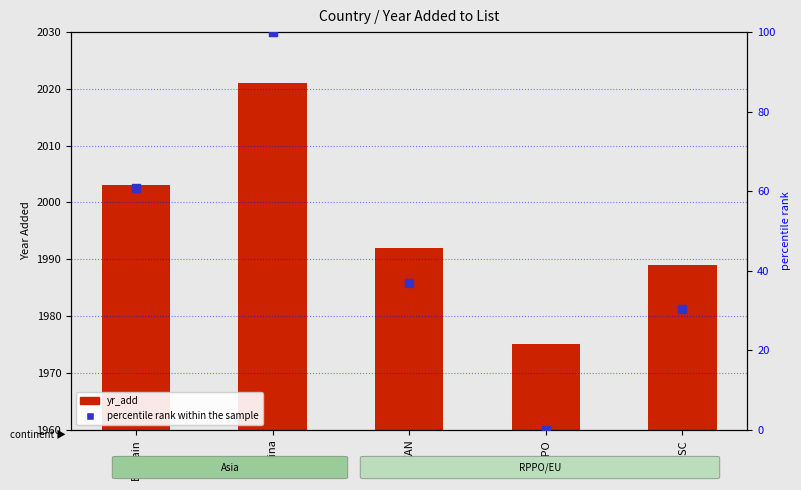

Which series has the widest spread of Y values?

percentile rank within the sample